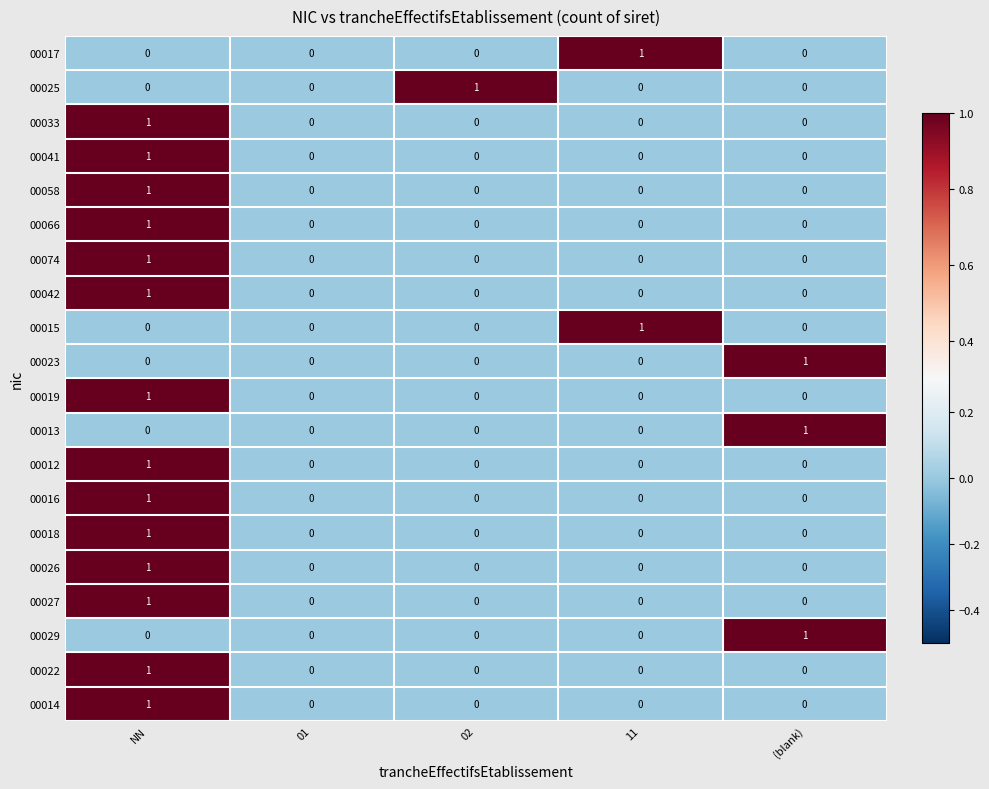

True or false: 00018 has a value of 0 at 11.

True